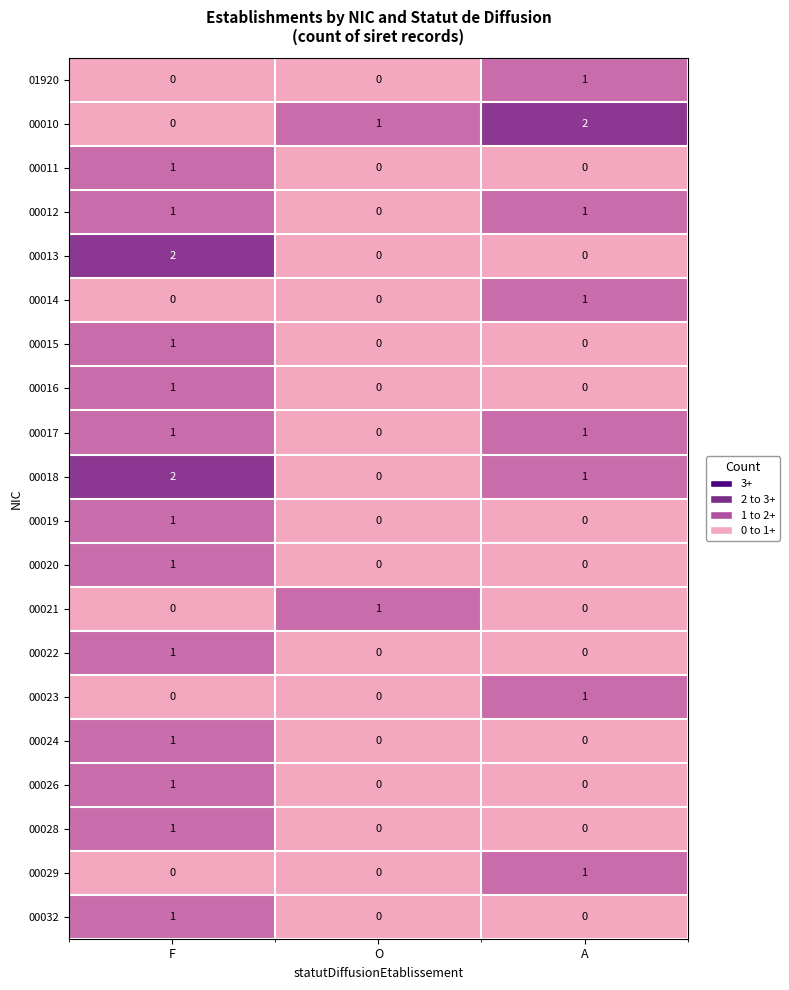

How many distinct data groups are displayed?

20